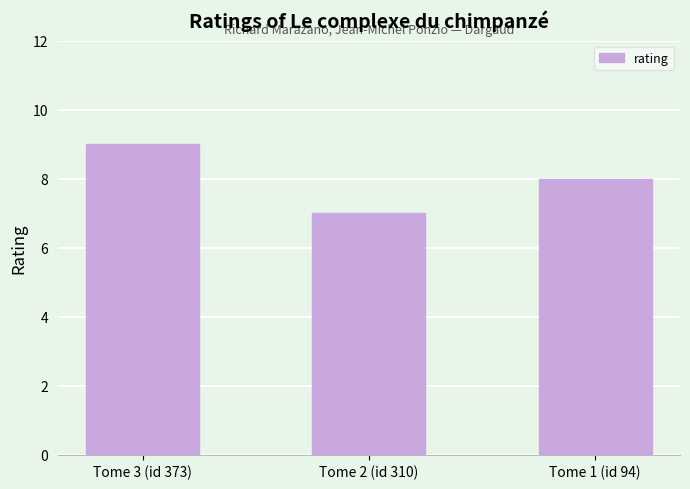

What is the average value?

8